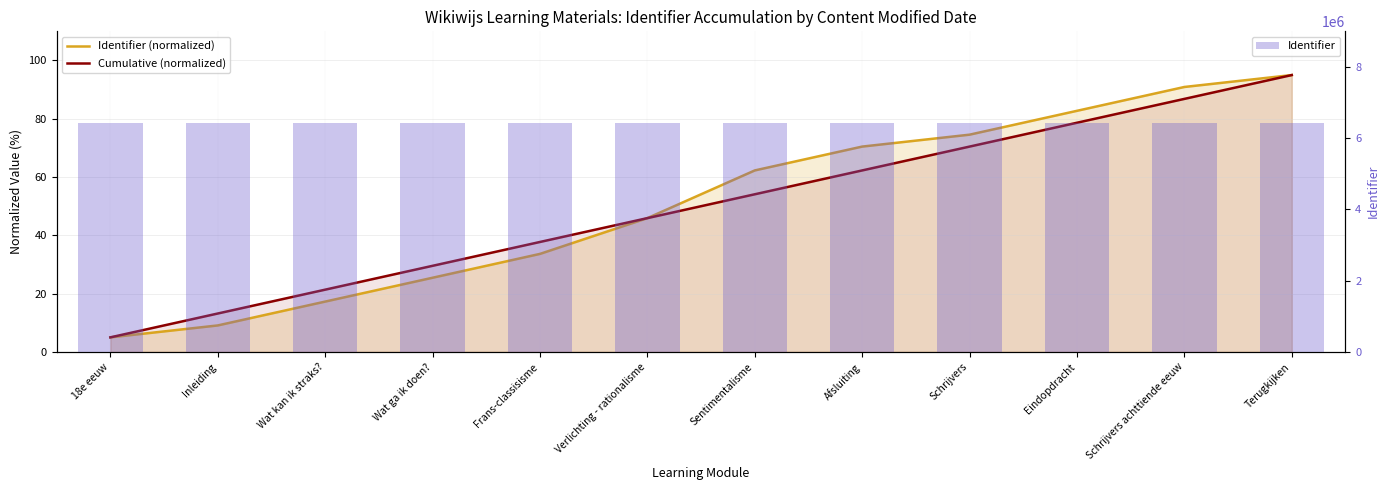

What is the total value across all series at Eindopdracht?

6428892.4